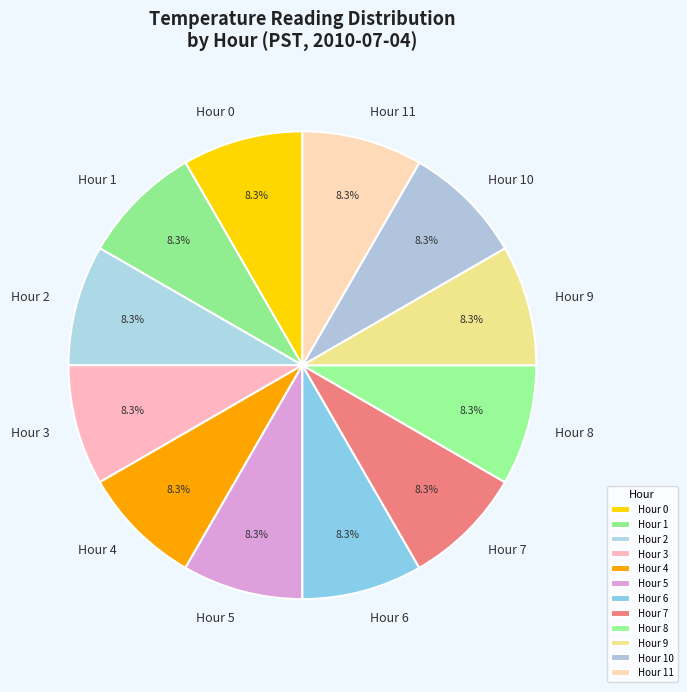

True or false: Hour 6 accounts for 9% of the total.

True